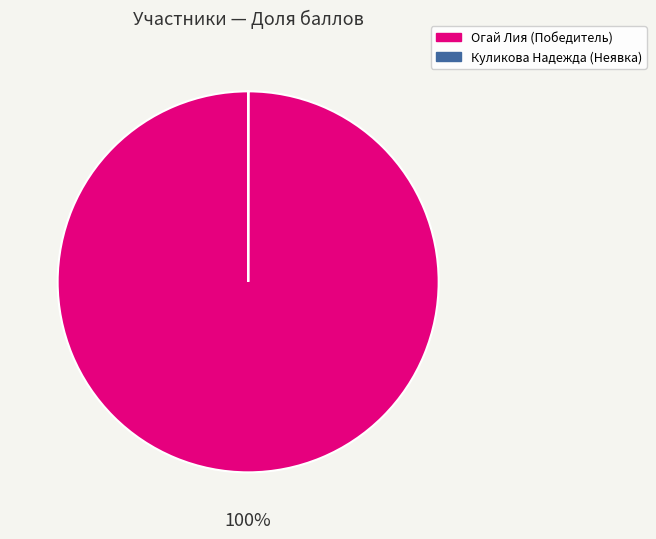

What is the largest slice in the pie chart?

Огай Лия (Победитель)